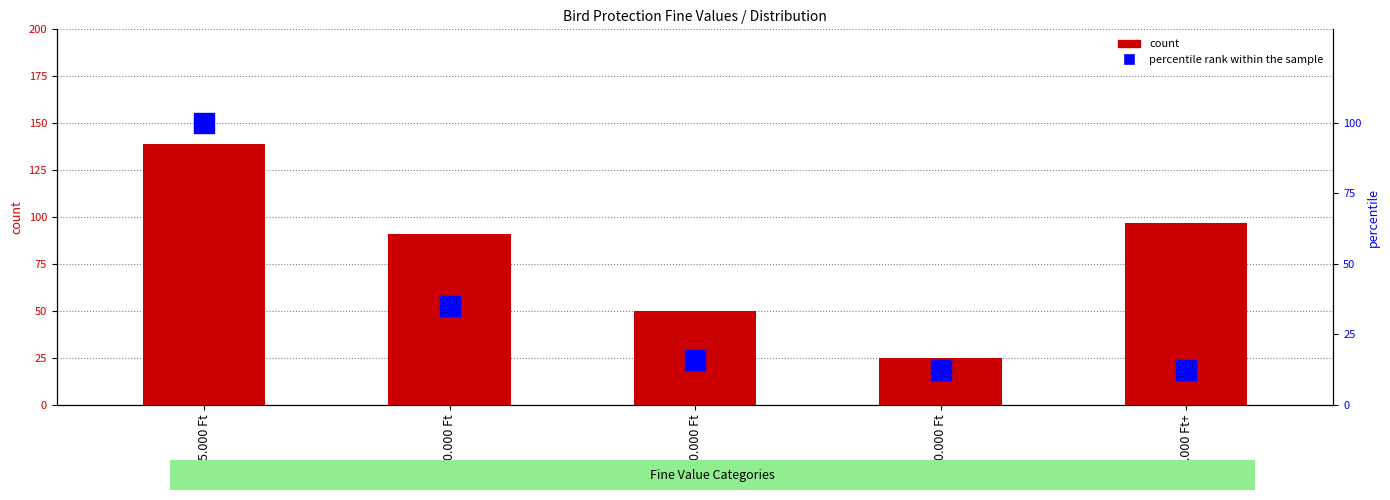

What is the total value across all series at 250.000 Ft?

37.3